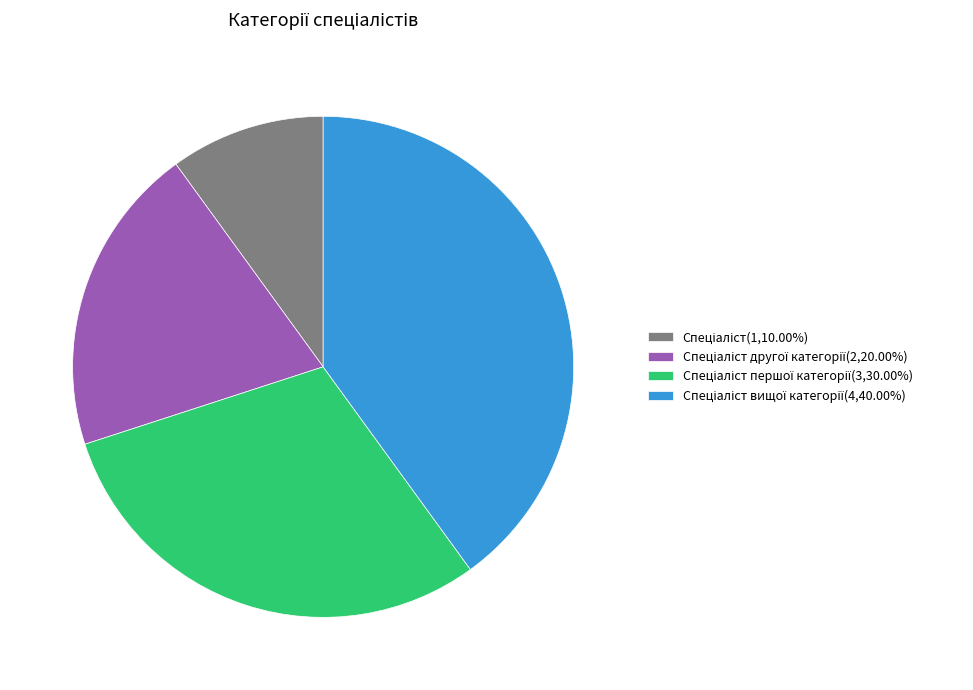

Is there a majority slice in this chart?

No